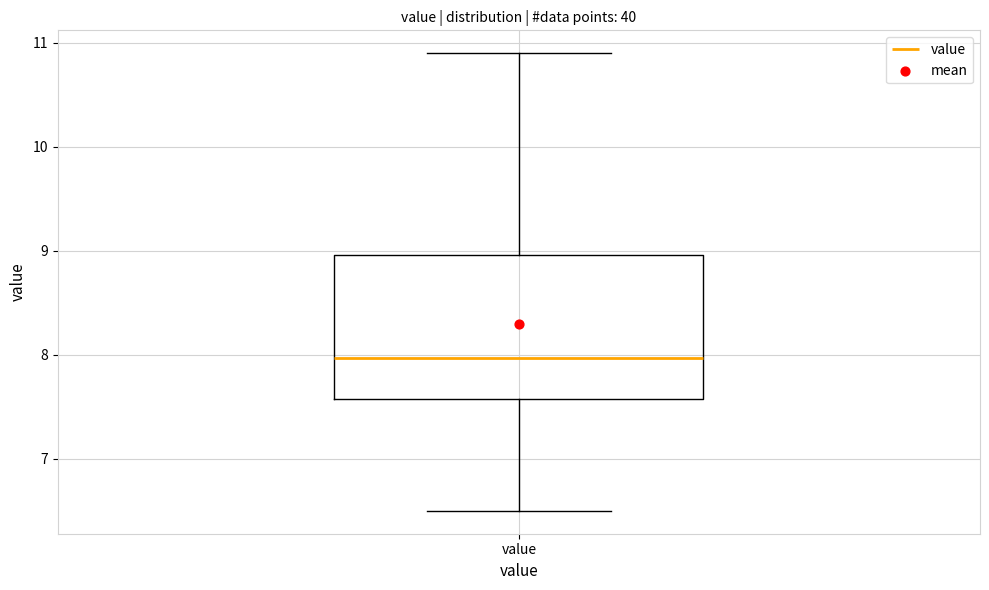

Where is the upper edge of the box for value on the y-axis? The values are not printed on the chart, so give them approximately, as read against the axis.

9.0